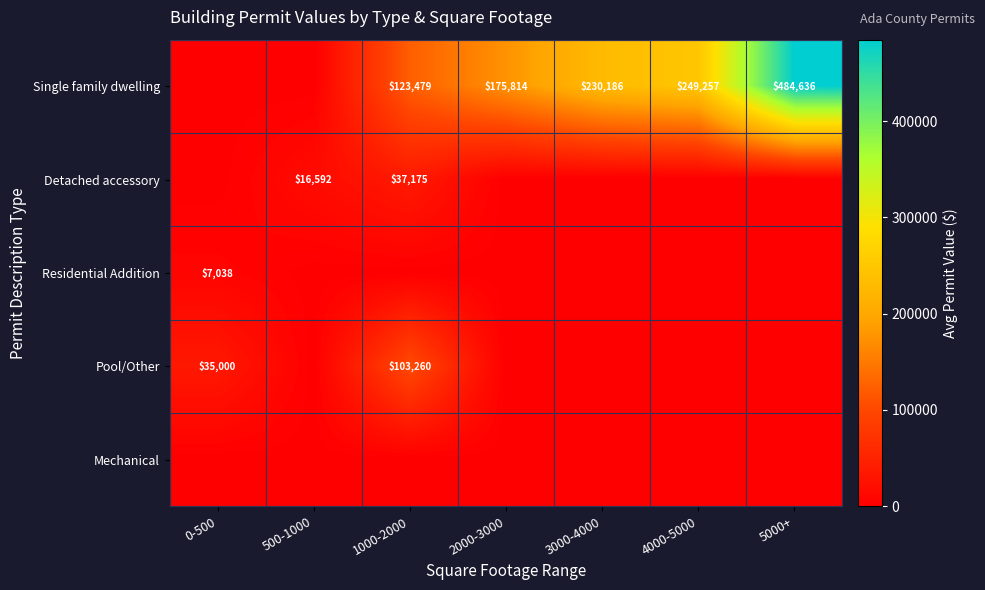

Which has a higher value, 2000-3000 or 5000+?

5000+